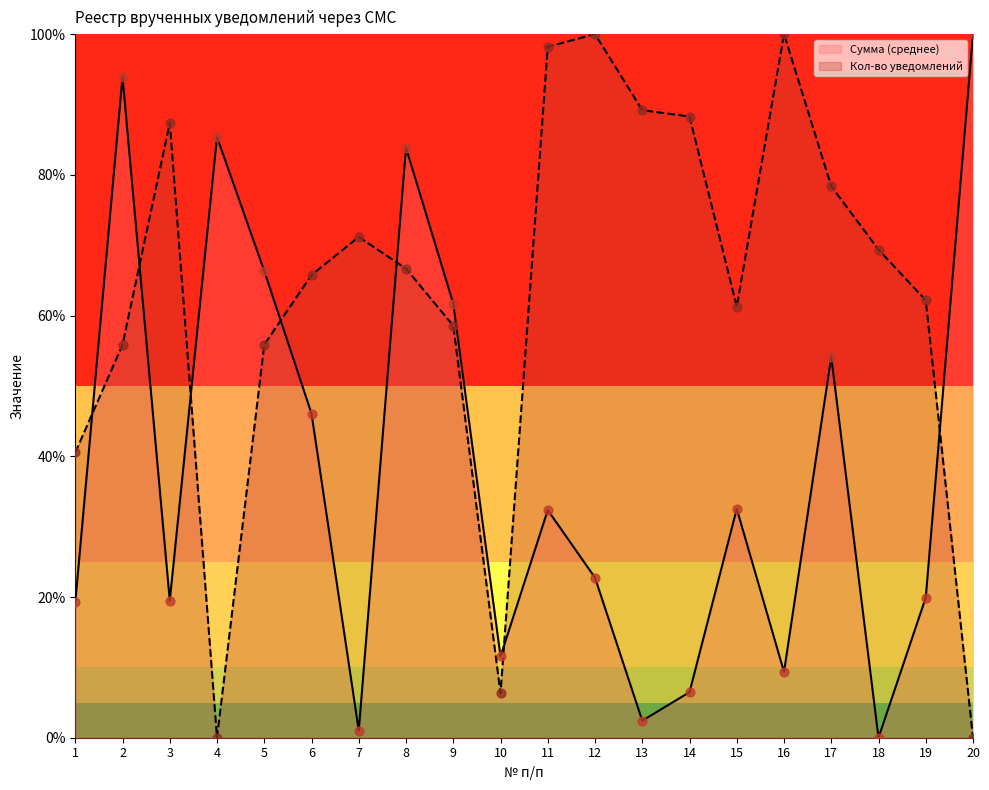

Which series reaches the maximum Y coordinate?

Сумма (среднее)